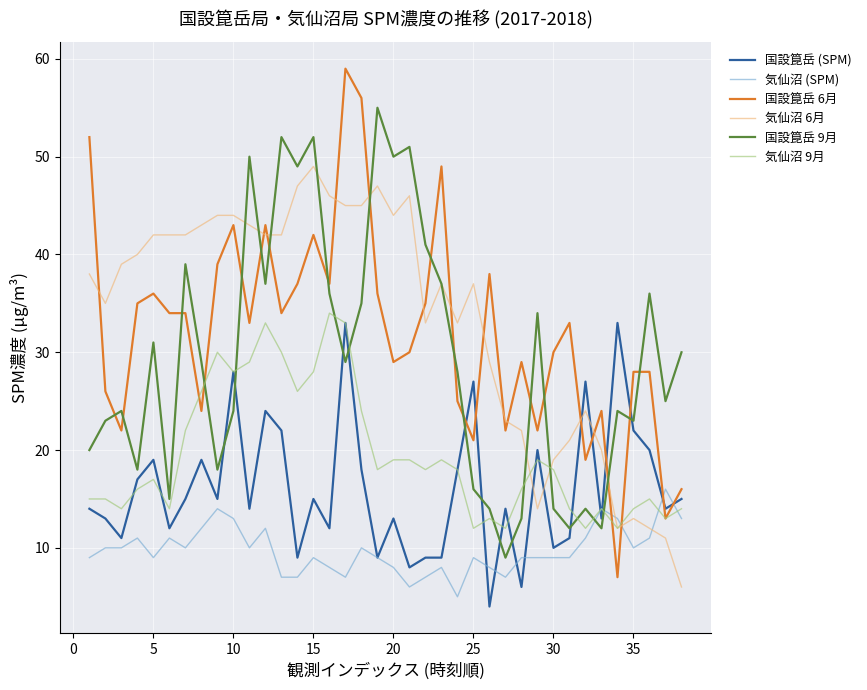

Which series has the widest spread of values?

国設箟岳 6月